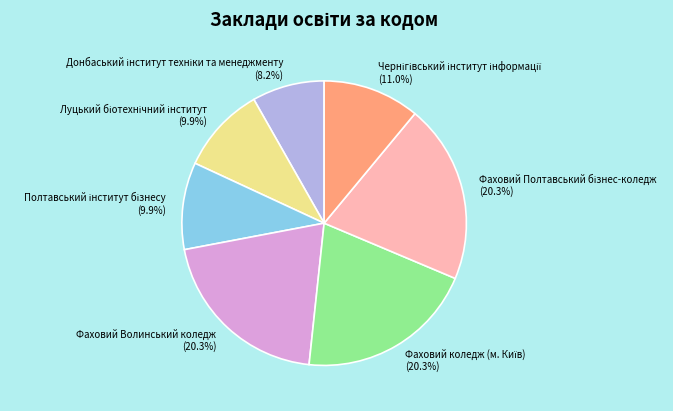

Is there a majority slice in this chart?

No